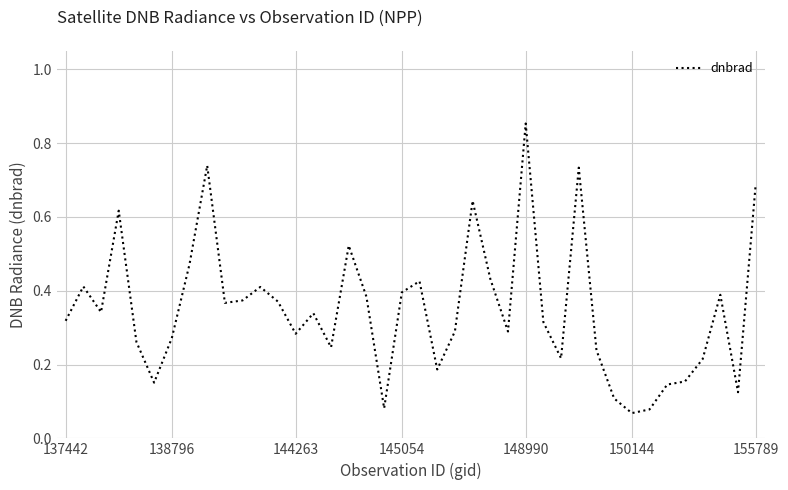

At which category does the chart reach its peak across all series?

148990